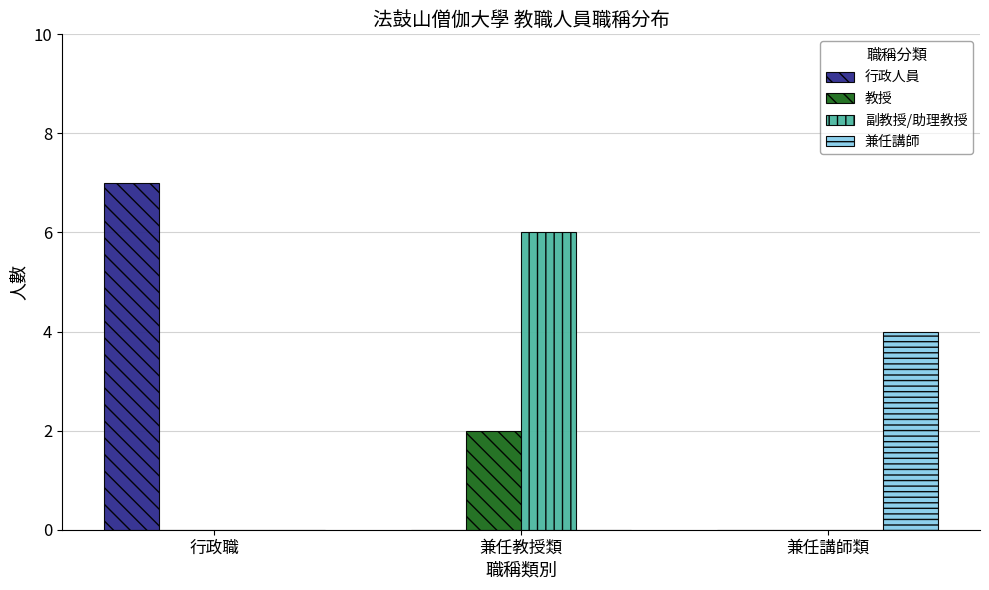

At which label does 行政人員 reach its peak?

行政職